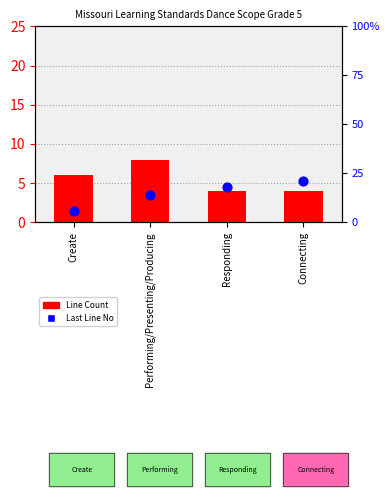

What are all the series names shown in the legend?

Line Count, Last Line No